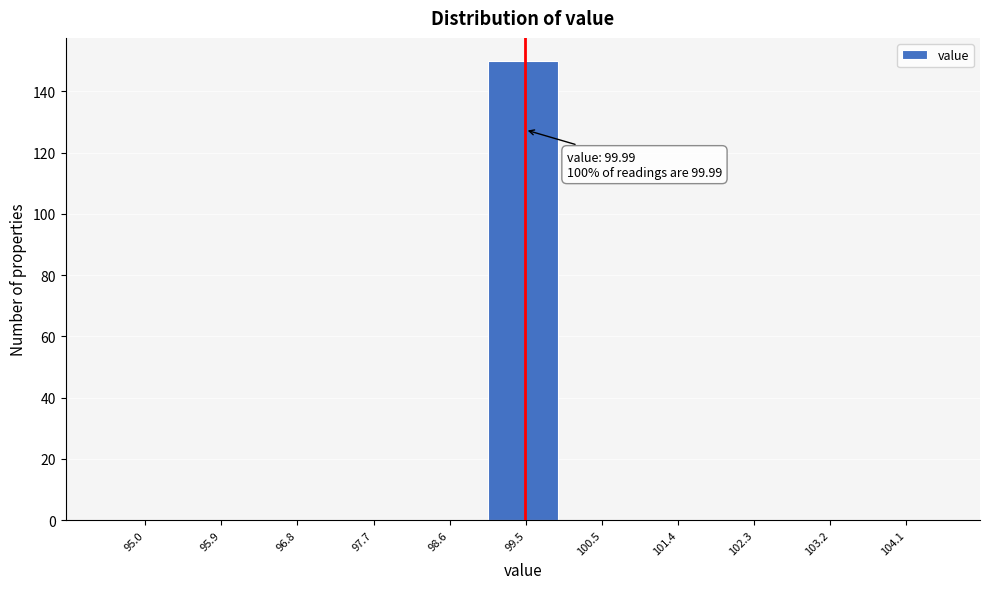

Reading right to left, what are all the values shown in this chart?

104.1=0	103.2=0	102.3=0	101.4=0	100.5=0	99.5=150	98.6=0	97.7=0	96.8=0	95.9=0	95.0=0